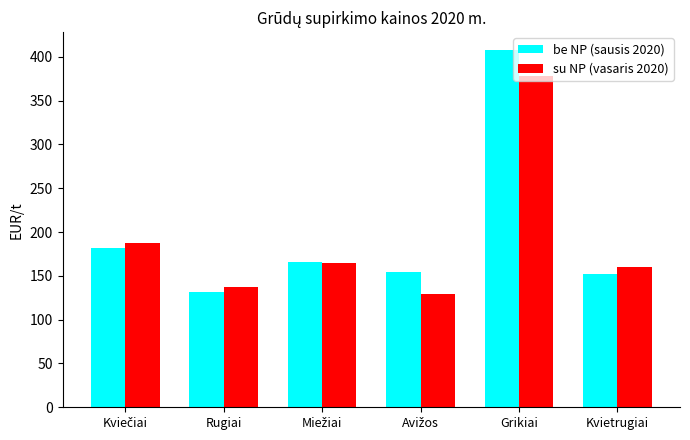

True or false: be NP (sausis 2020) has a value of 79.7 at Rugiai.

False